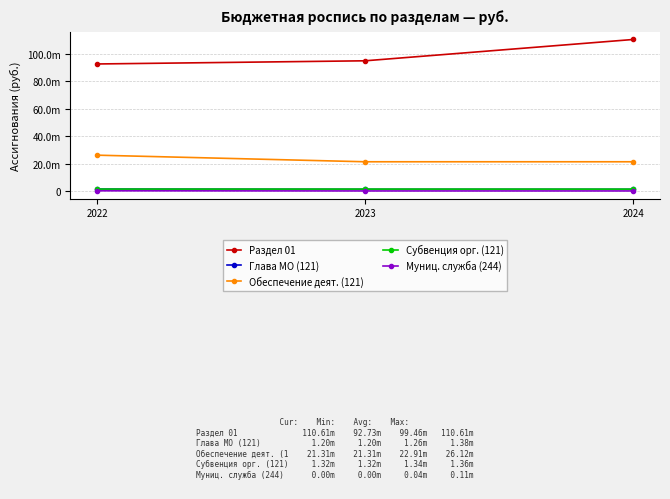

Reading left to right, what are all the values shown in this chart?

Раздел 01: 2022=92728322.8	2023=95044000.0	2024=110612800.0
Глава МО (121): 2022=1375300.0	2023=1200000.0	2024=1200000.0
Обеспечение деят. (121): 2022=26120164.0	2023=21307144.0	2024=21307144.0
Субвенция орг. (121): 2022=1356000.0	2023=1356000.0	2024=1319000.0
Муниц. служба (244): 2022=114000.0	2023=0.0	2024=0.0